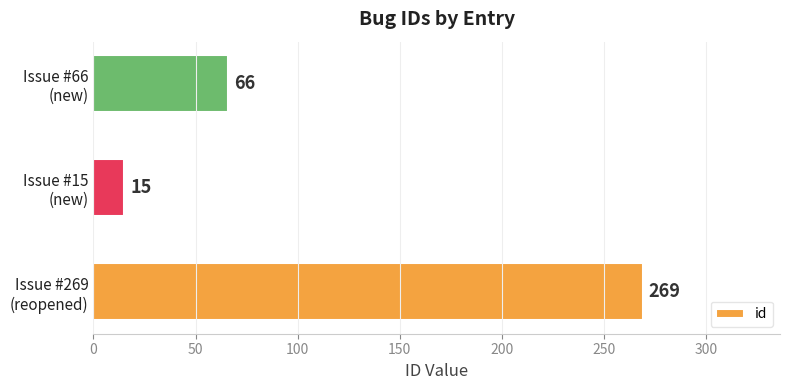

Which label corresponds to the smallest value in the chart?

Issue #15
(new)